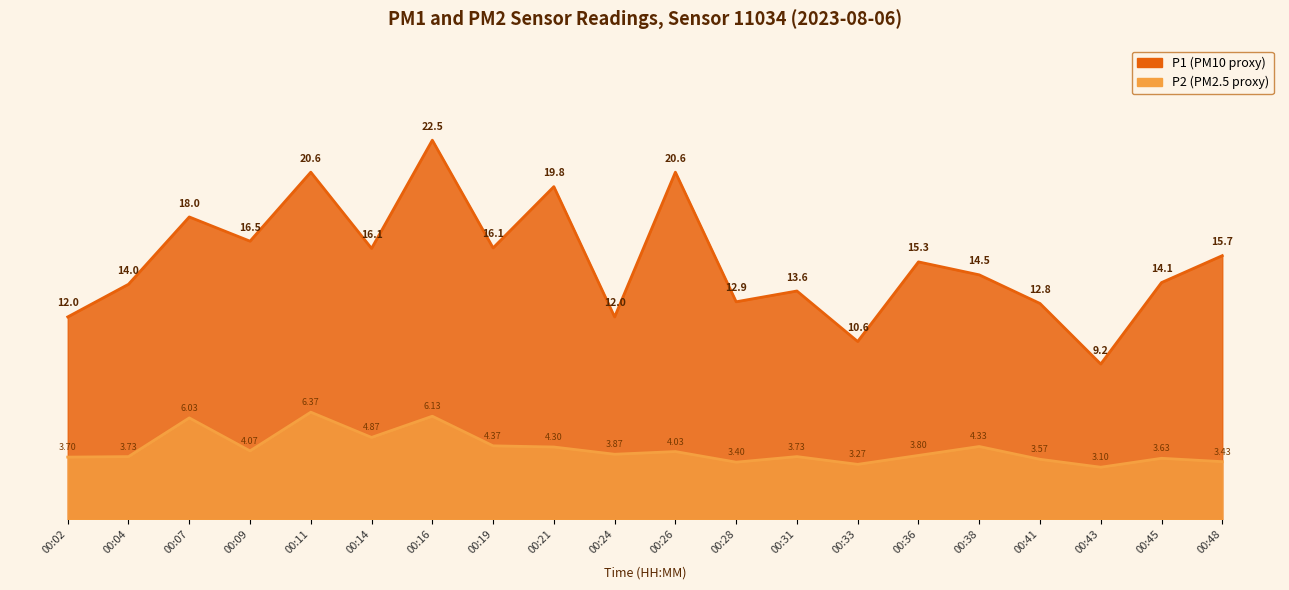

The P1 series shows 28.5 at 00:09. True or false?

False